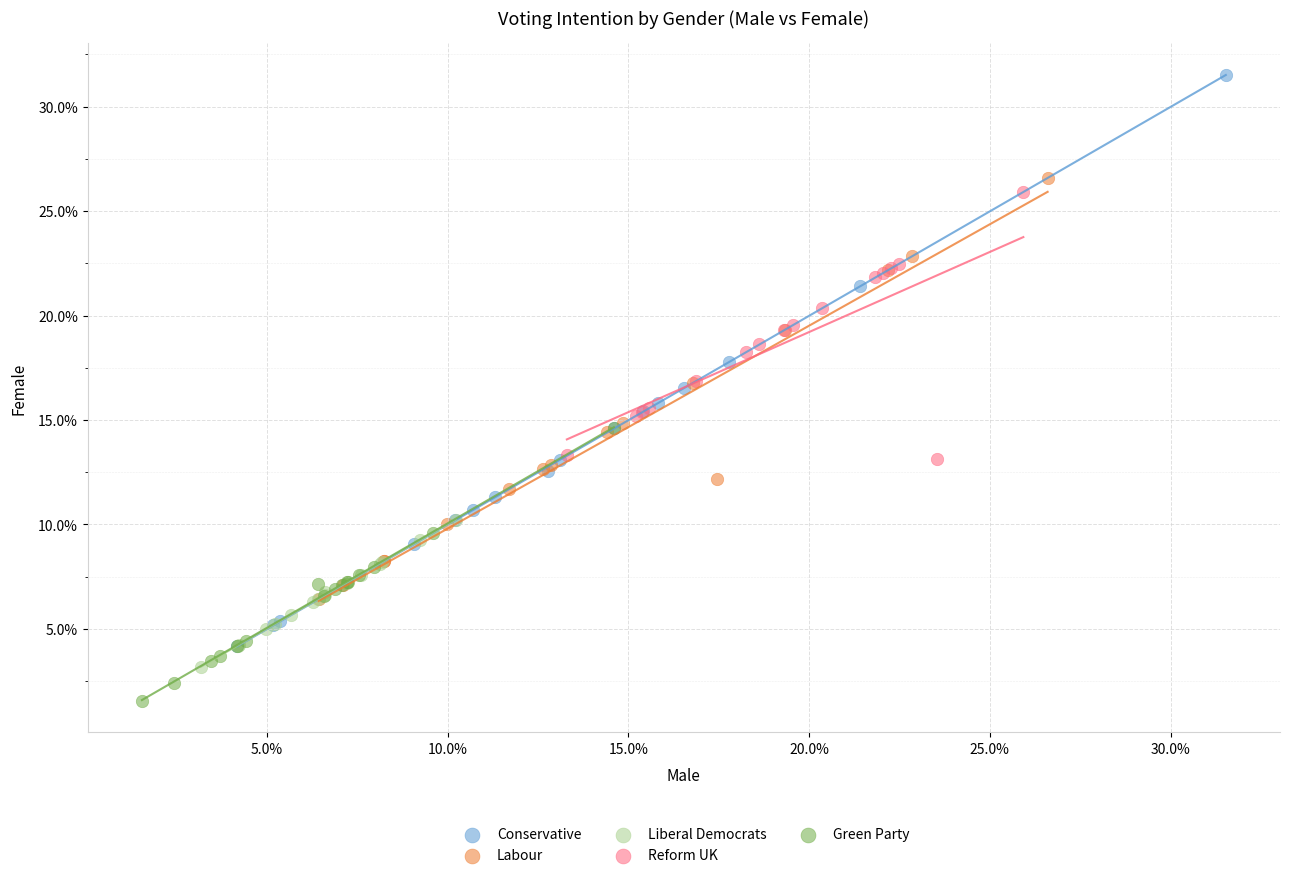

Which series contains the lowest Y value?

Green Party